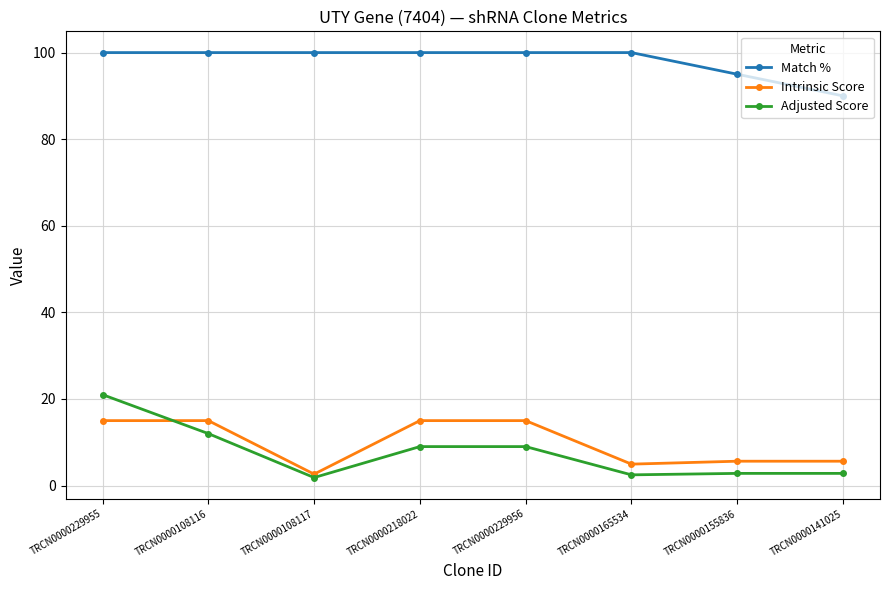

At TRCN0000141025, list the series in order from largest to smallest.

Match %, Intrinsic Score, Adjusted Score